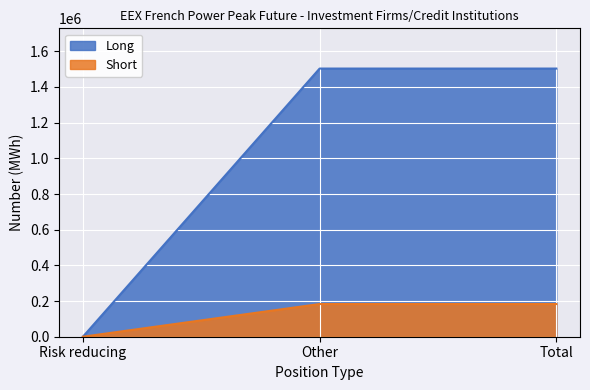

What is the difference between the Short values at Total and Risk reducing?

183276